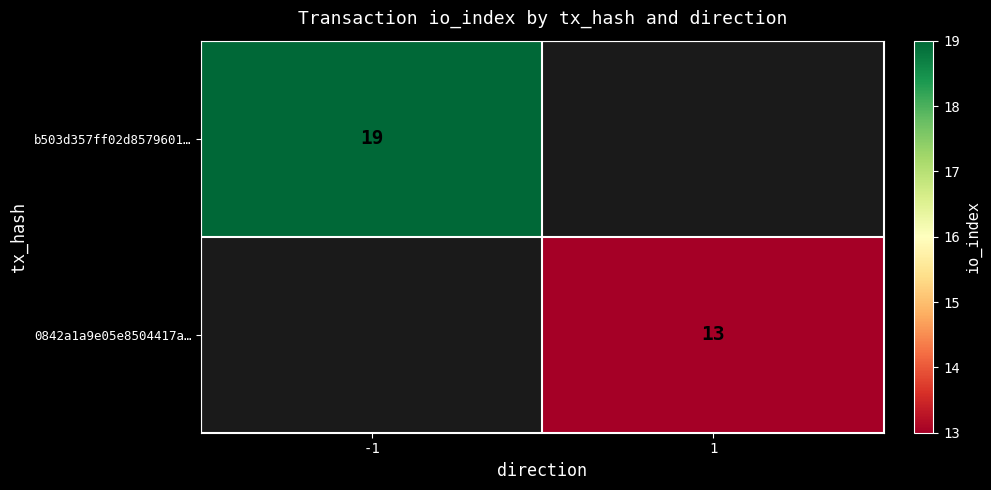

The b503d357ff02d8579601… series shows 4 at -1. True or false?

False